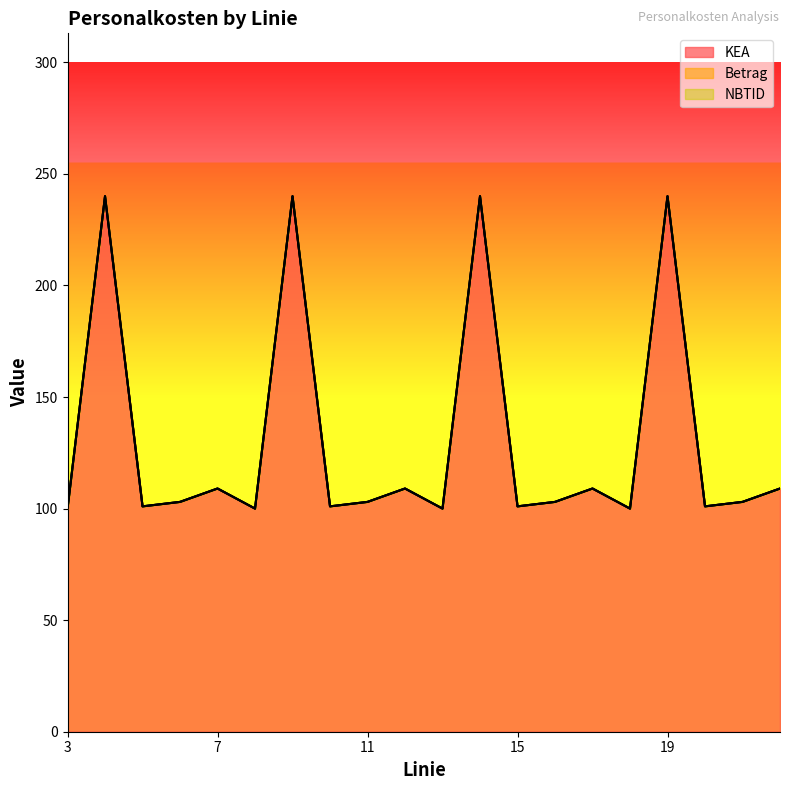

What is the spread (max minus min) of values at 12?

109